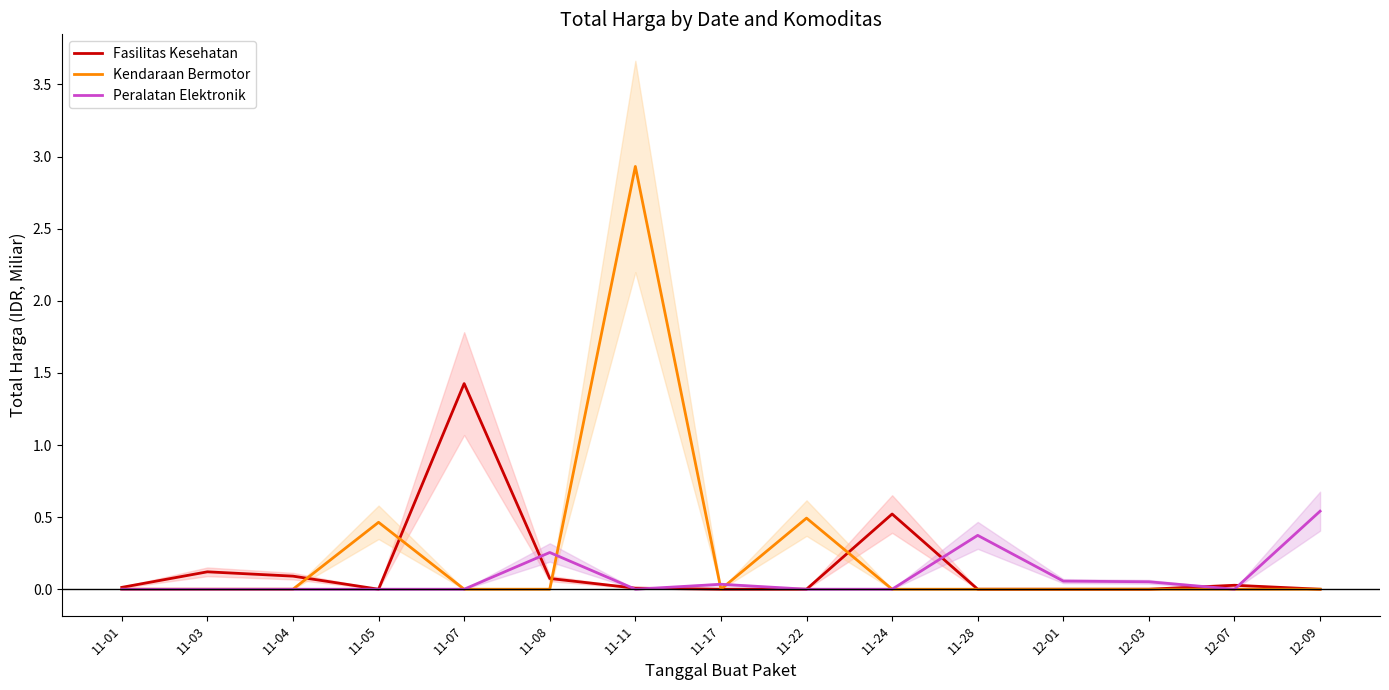

Does the chart have visible grid lines?

No